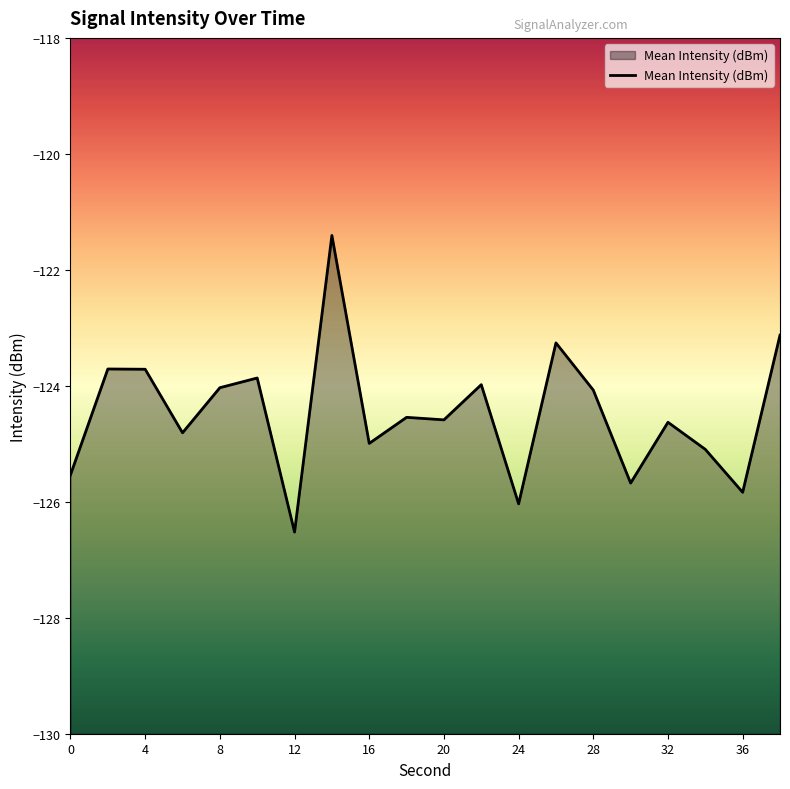

What is the sum of all values?

-2489.4